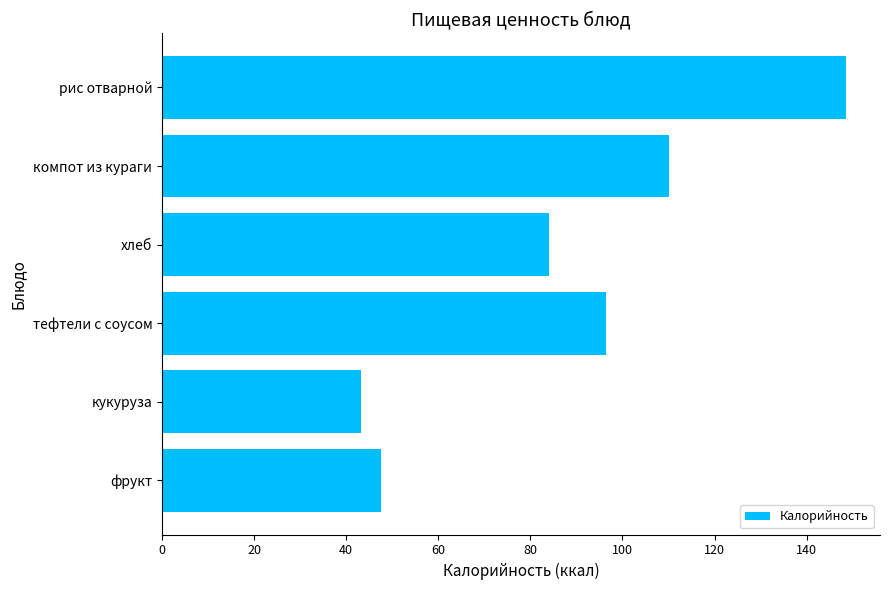

What is the value of the 2nd bar from the top?

110.0